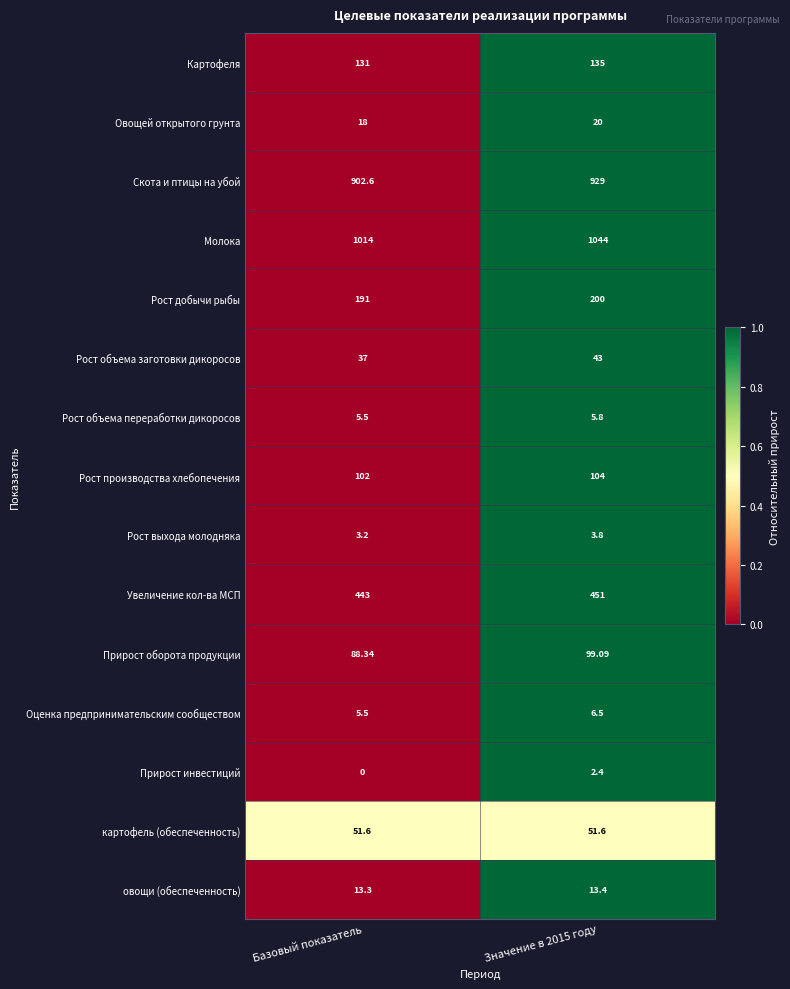

Where is Прирост оборота продукции nearest to the value 93?

Базовый показатель